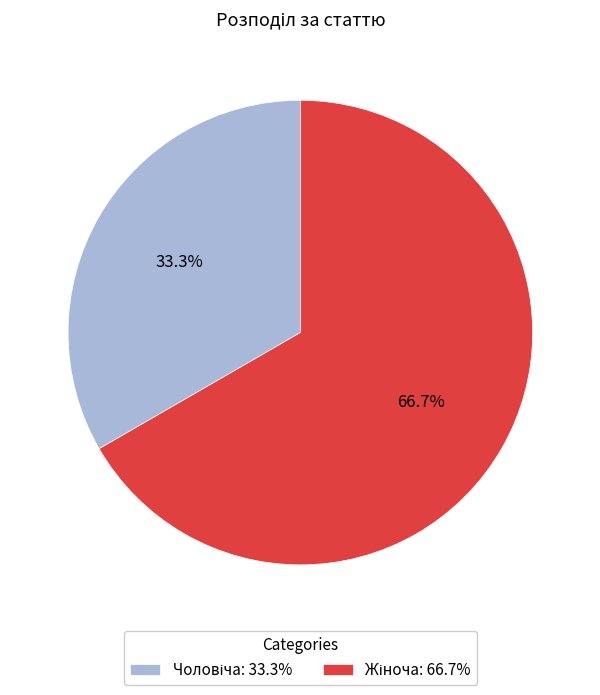

Does any single category account for the majority?

Yes